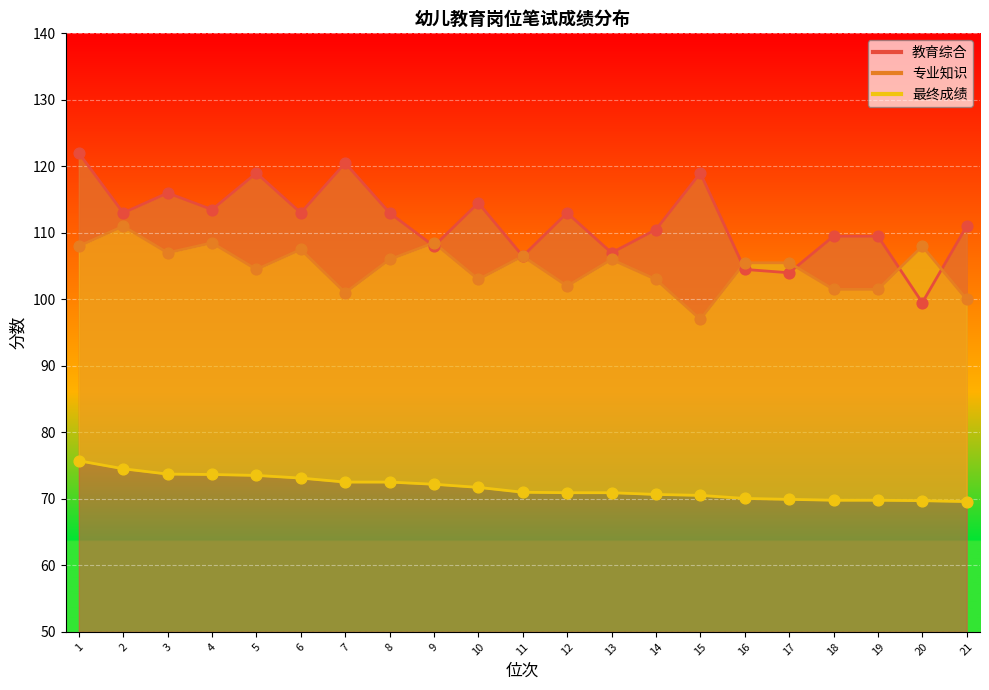

Which series reaches the maximum Y coordinate?

教育综合